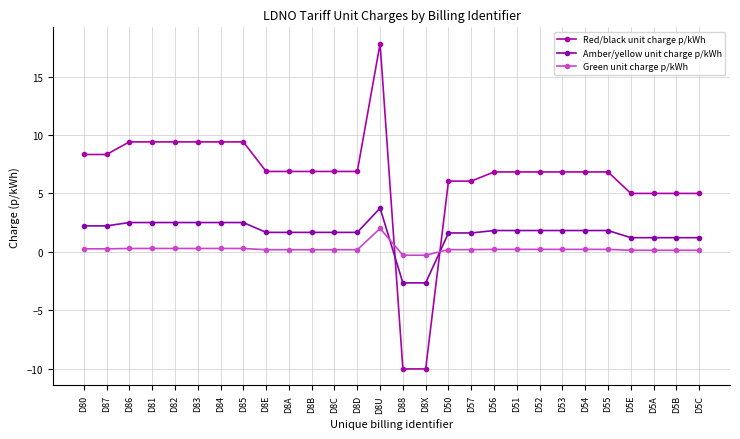

Which category has the highest value in the Green unit charge p/kWh series?

D8U